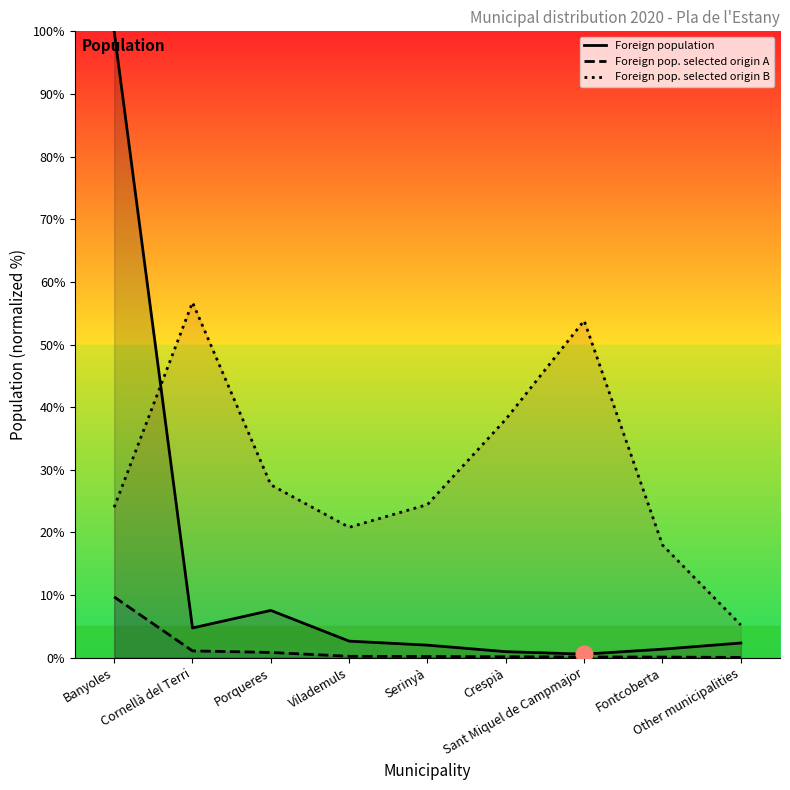

What are all the series names shown in the legend?

Foreign population, Foreign pop. selected origin A, Foreign pop. selected origin B